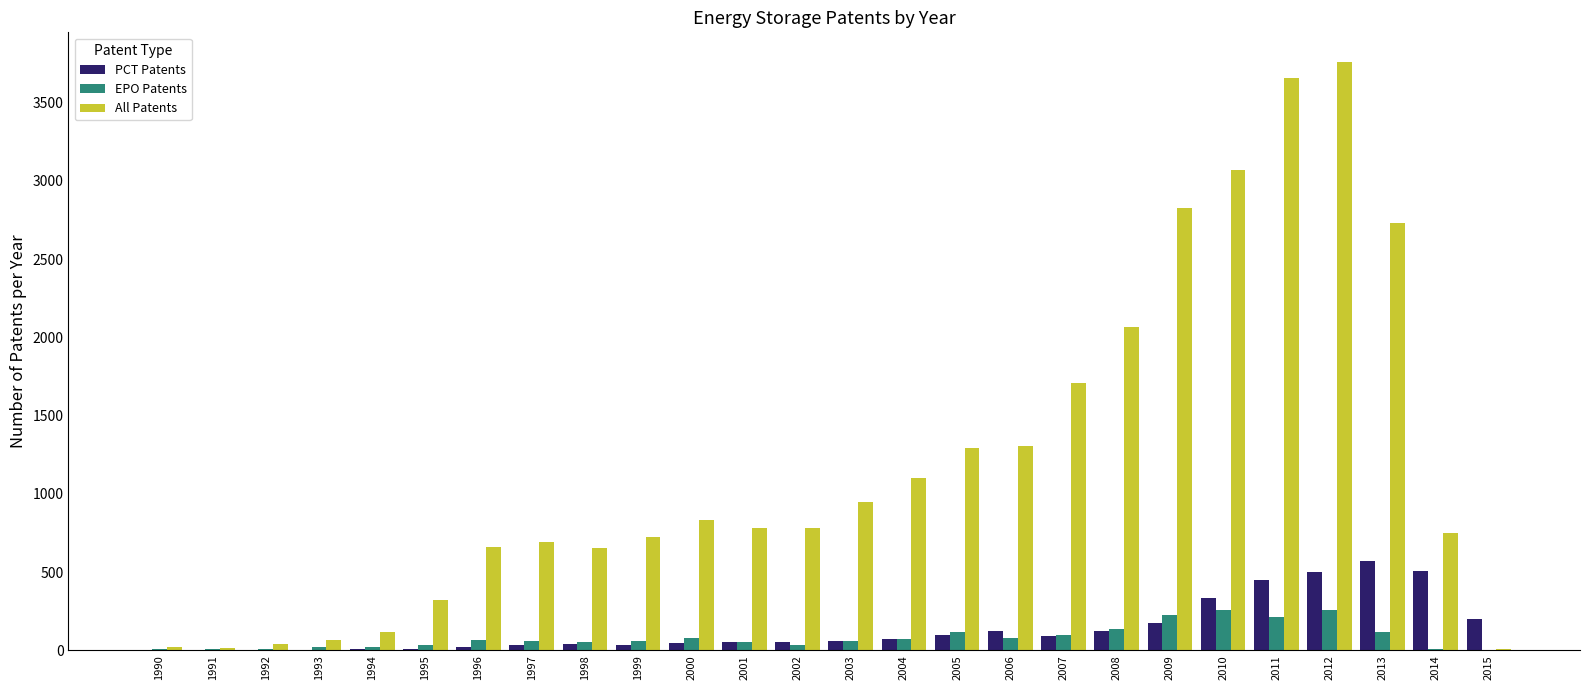

What is the spread (max minus min) of values at 1991?

15